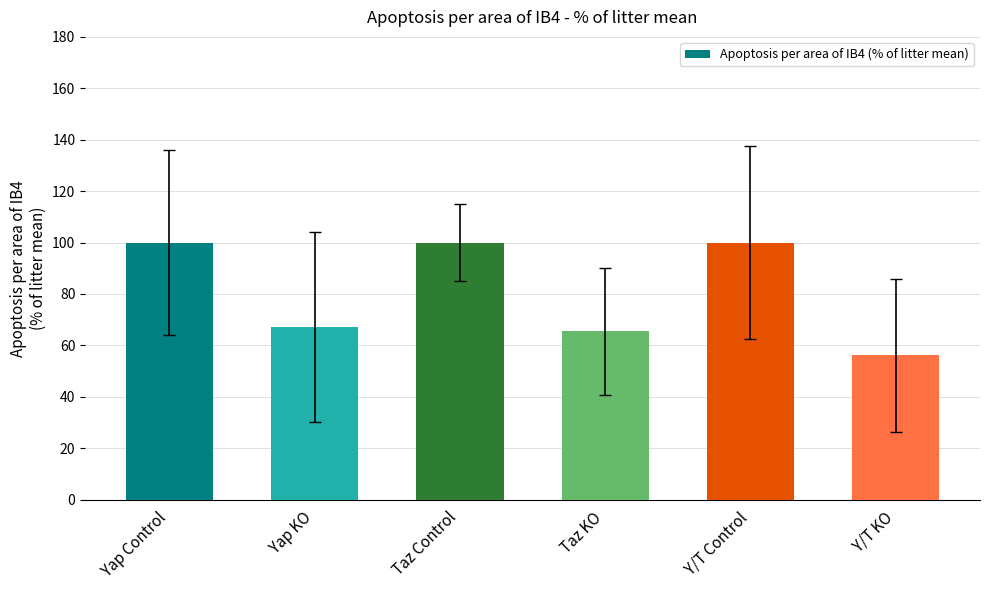

What is the smallest value displayed?

56.1